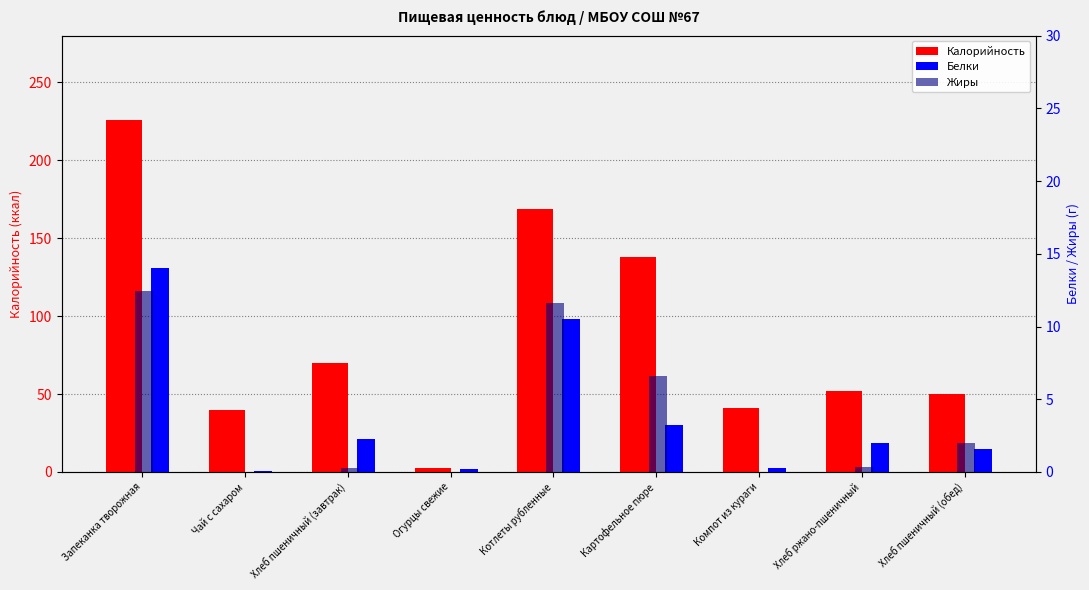

The Жиры series shows 0.2 at Хлеб пшеничный (завтрак). True or false?

True